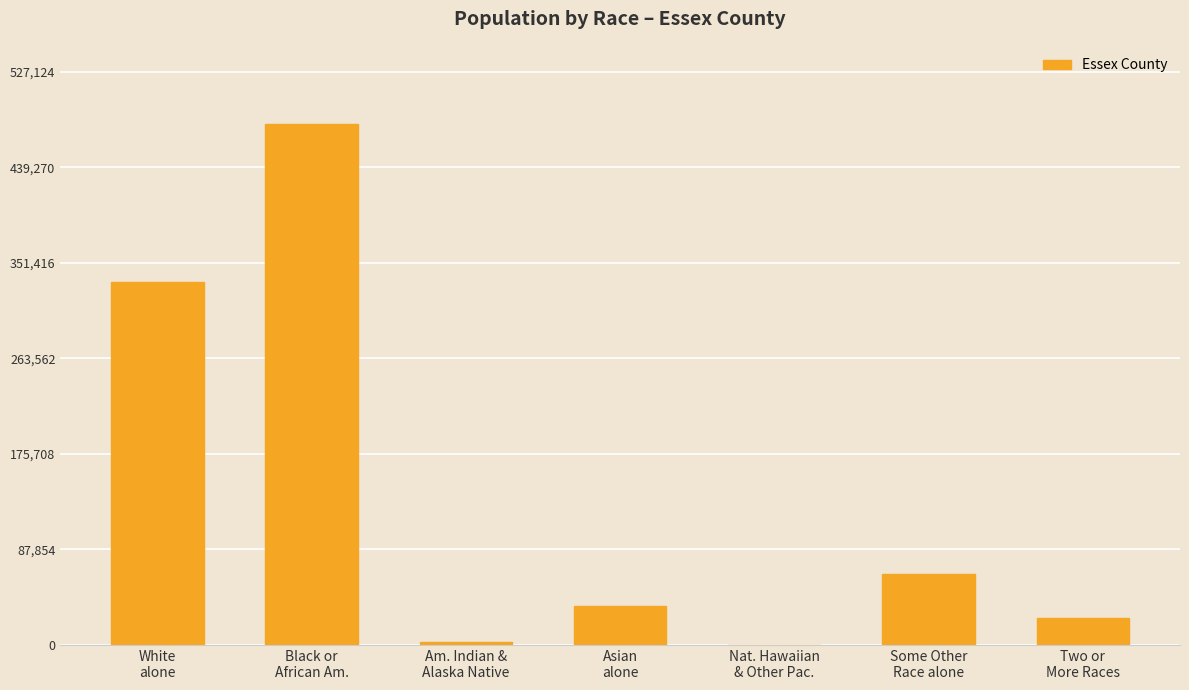

What is the maximum value shown in the chart?

479204